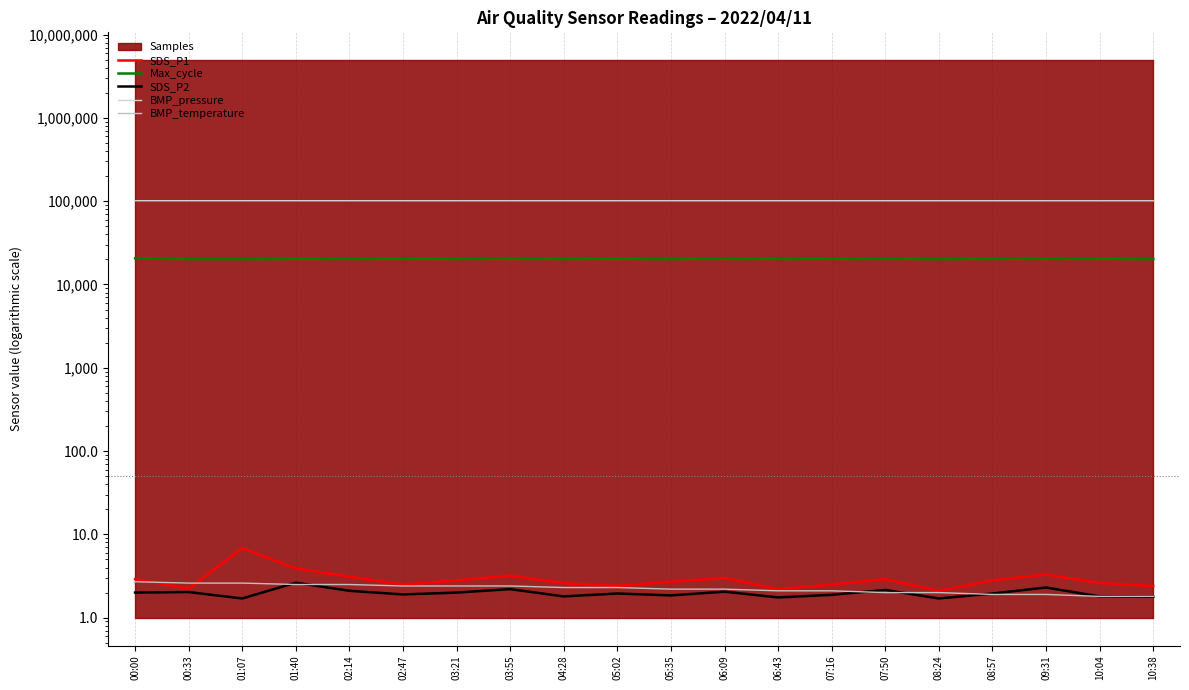

Rank the series at 01:07 from highest to lowest value.

BMP_pressure, Max_cycle, SDS_P1, BMP_temperature, SDS_P2